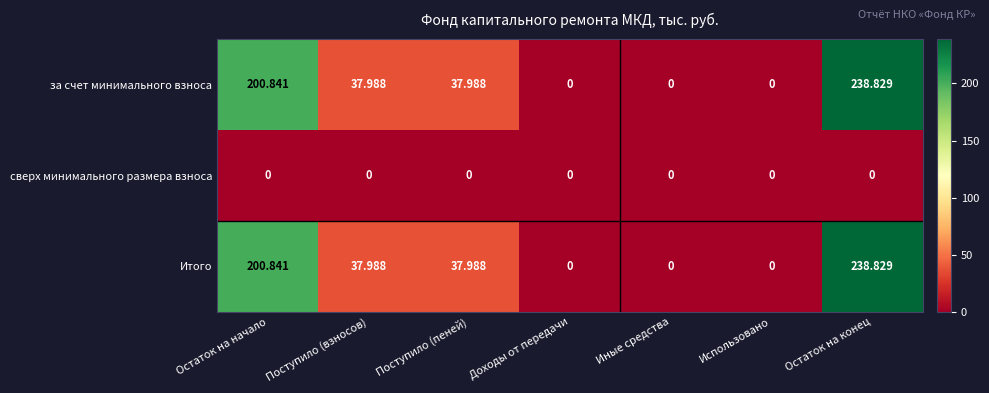

Where does the за счет минимального взноса series first go above 37?

Остаток на начало